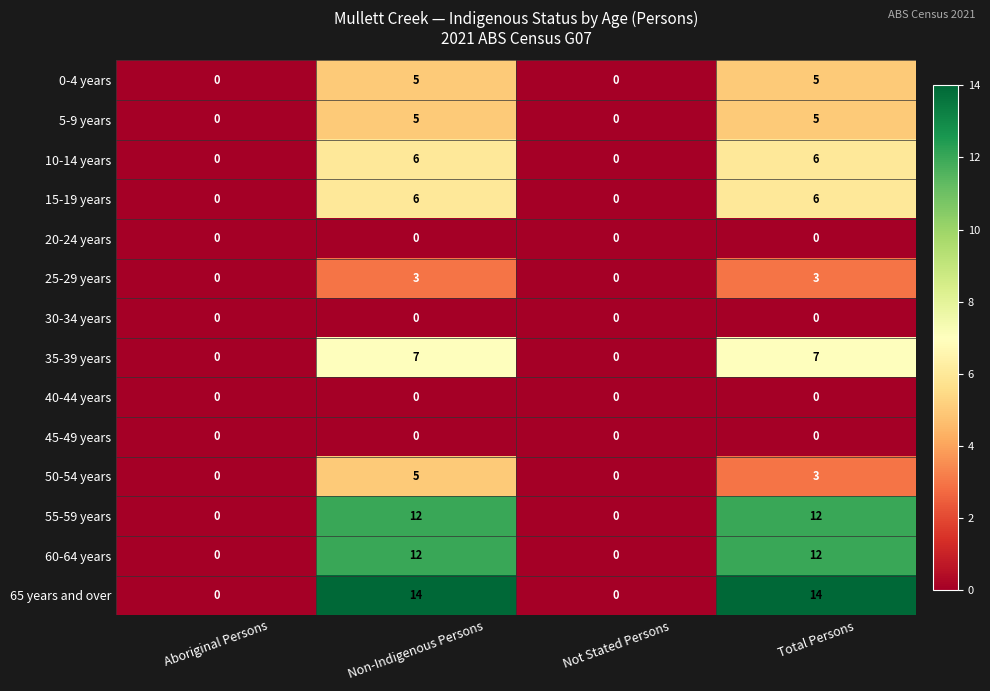

What is the difference between the 65 years and over values at Non-Indigenous Persons and Not Stated Persons?

14